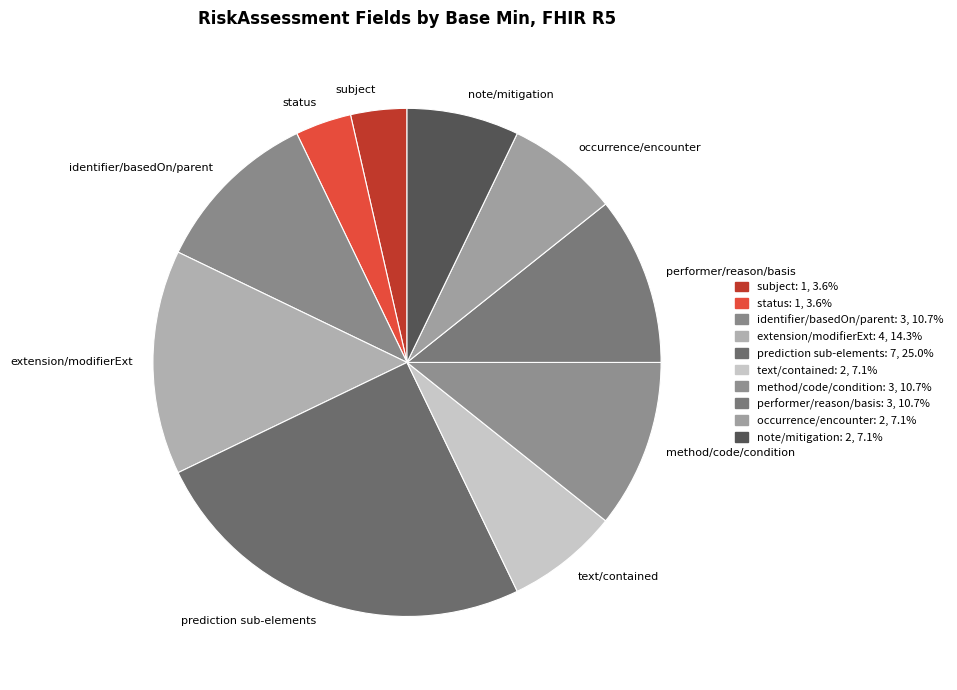

What is the largest slice in the pie chart?

prediction sub-elements